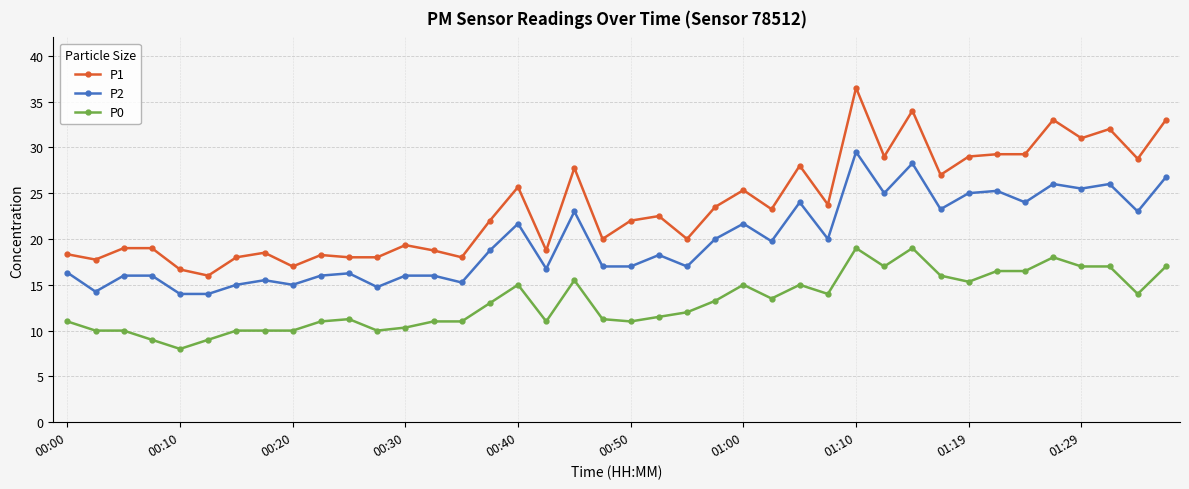

How many values in the P2 series exceed 18?

21